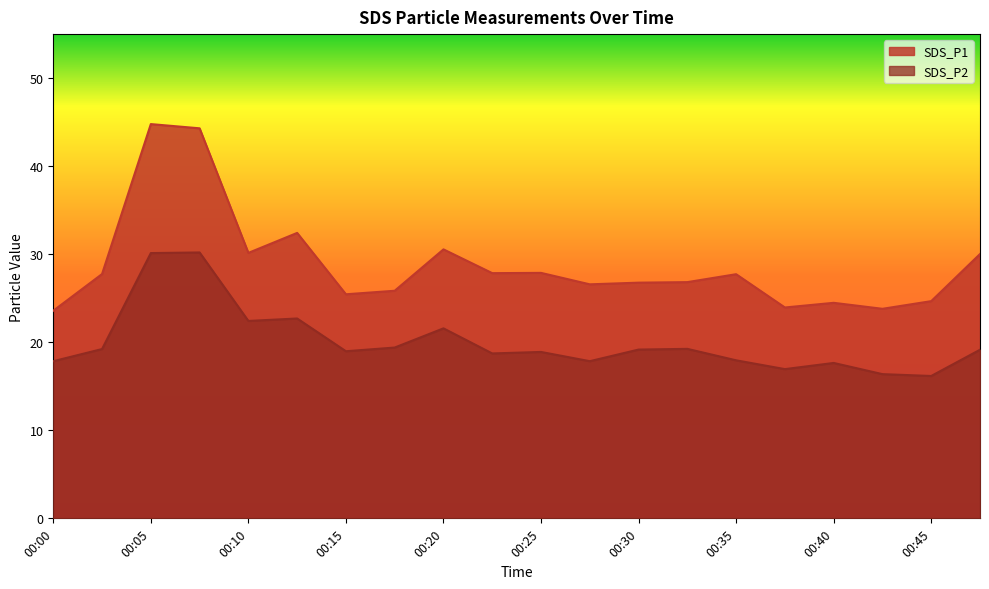

True or false: SDS_P2 has a value of 29.1 at 00:20.

False